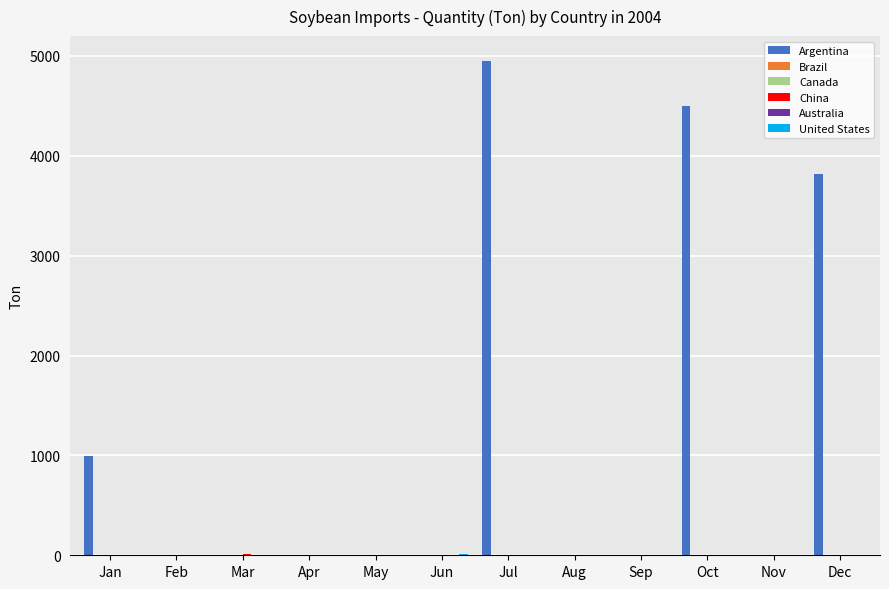

How many data points in Argentina are above 0?

4